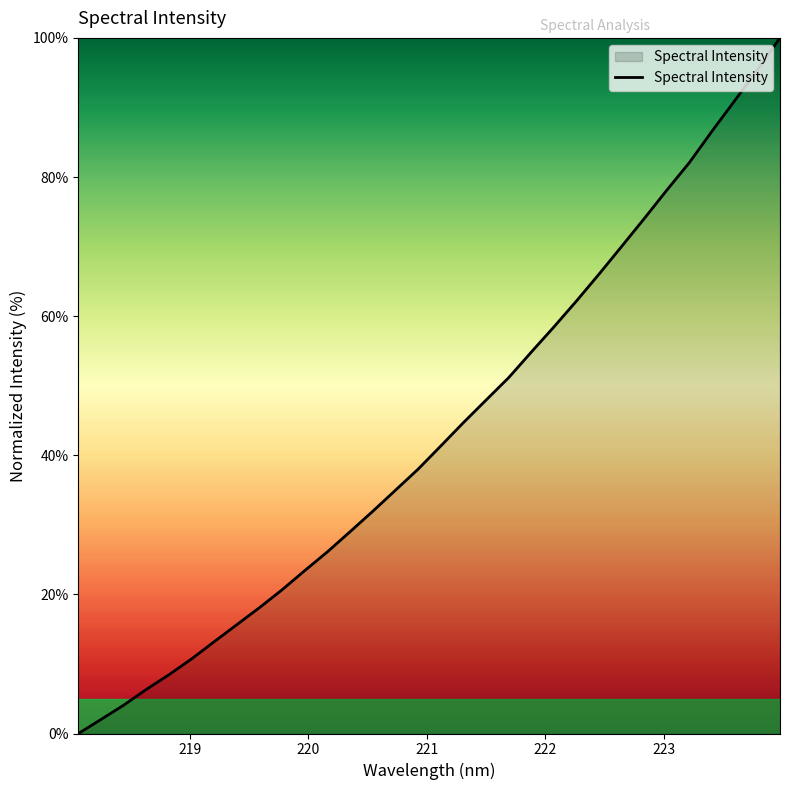

What is the maximum value shown in the chart?

100.0